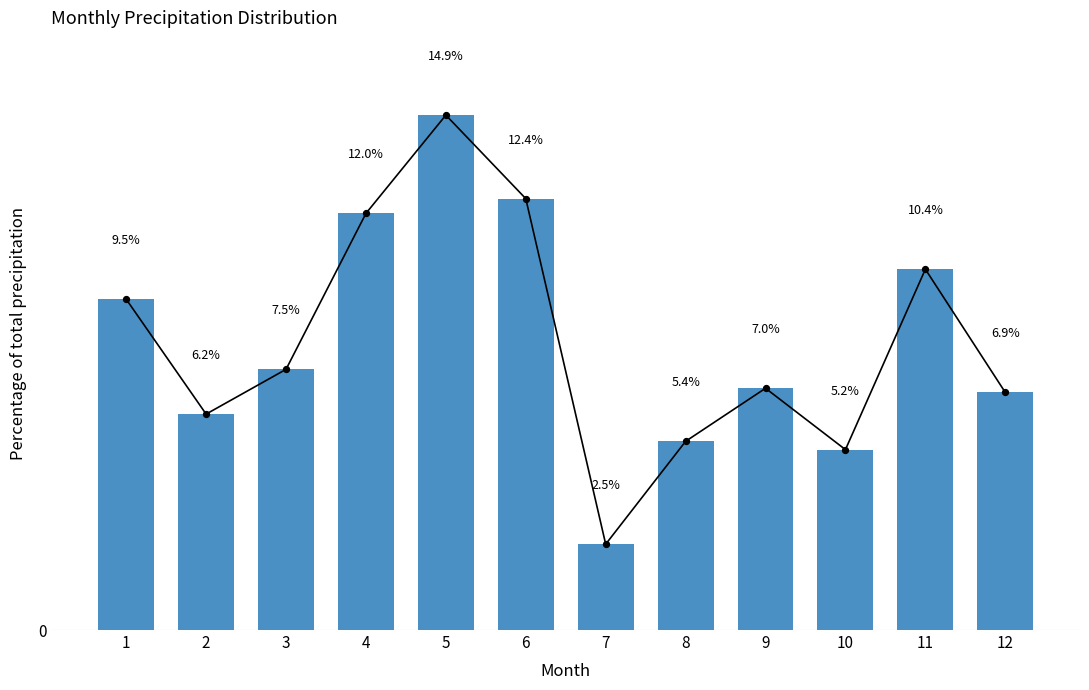

Between 12 and 6, which is larger?

6